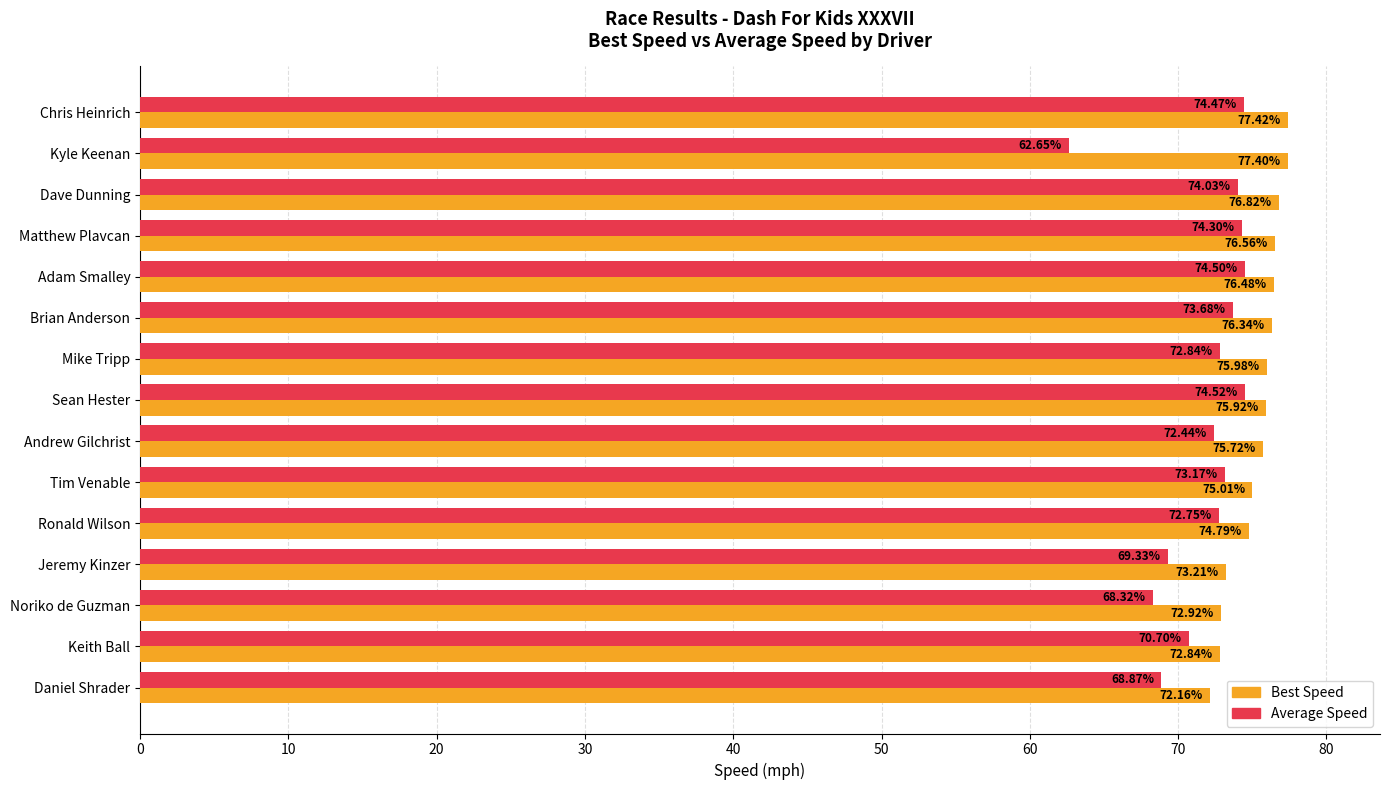

At which label is Average Speed closest to 68?

Noriko de Guzman